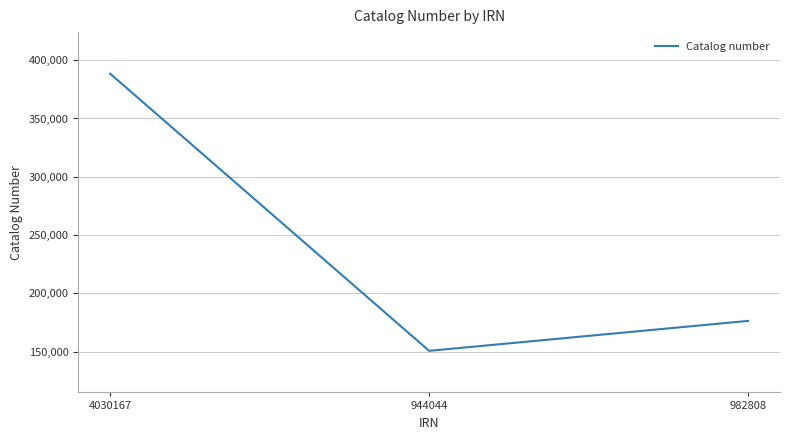

The value at 4030167 is 388414. True or false?

True